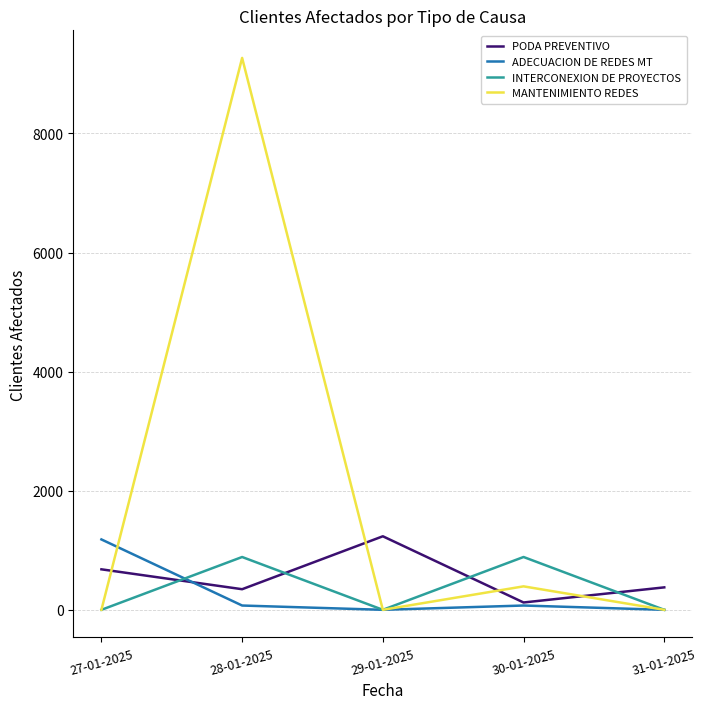

Is the value of ADECUACION DE REDES MT at 30-01-2025 greater than the value of MANTENIMIENTO REDES at 30-01-2025?

No